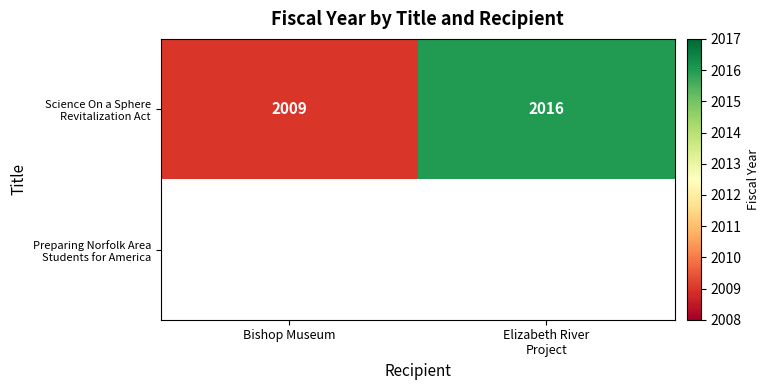

What is the sum of the Science On a Sphere Revitalization Act values at Bishop Museum and Elizabeth River Project?

4025.0